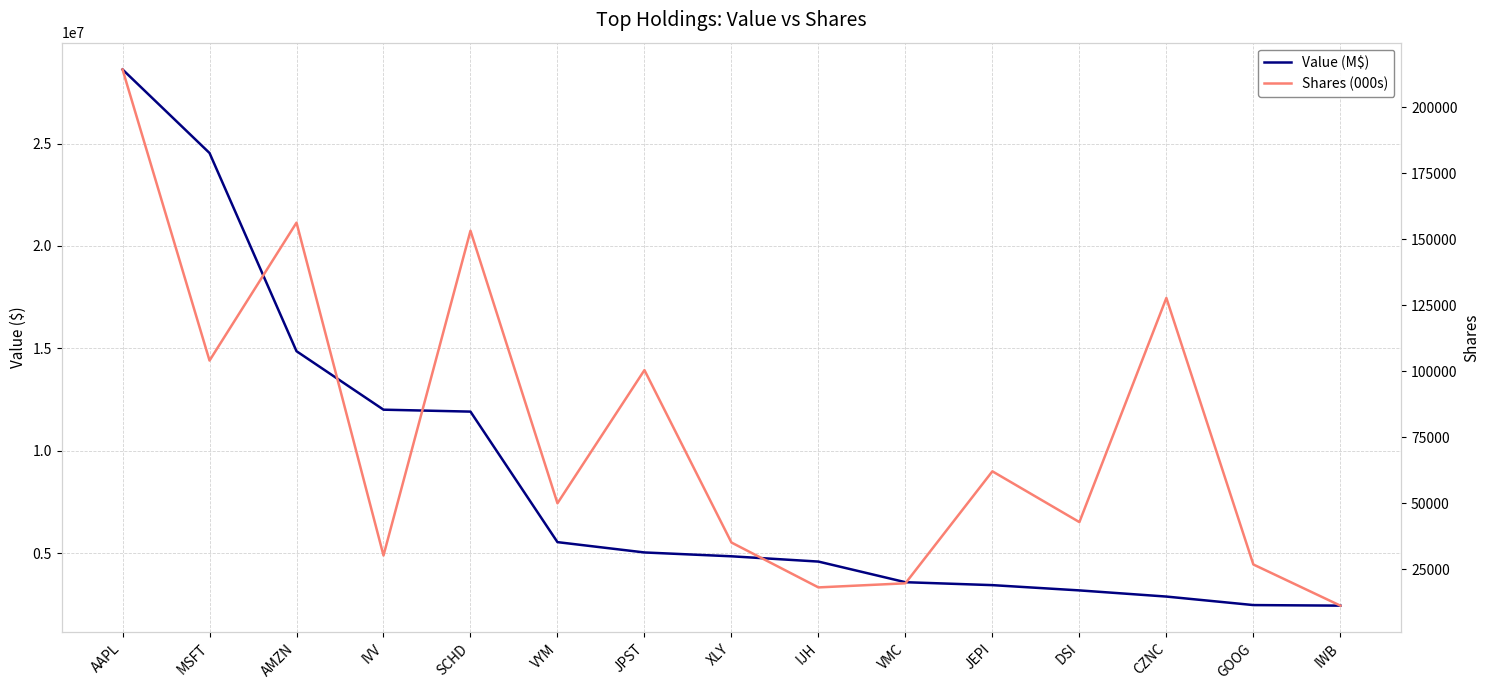

True or false: Value (M$) and Shares (000s) cross at least once.

False